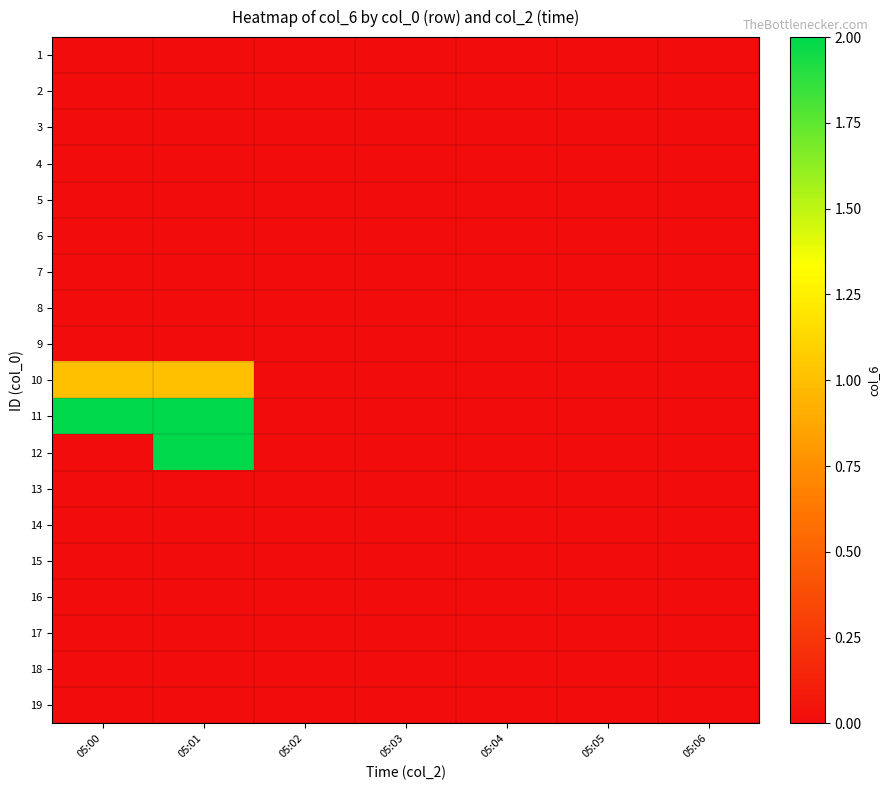

At which category is the sum across all series the highest?

05:01